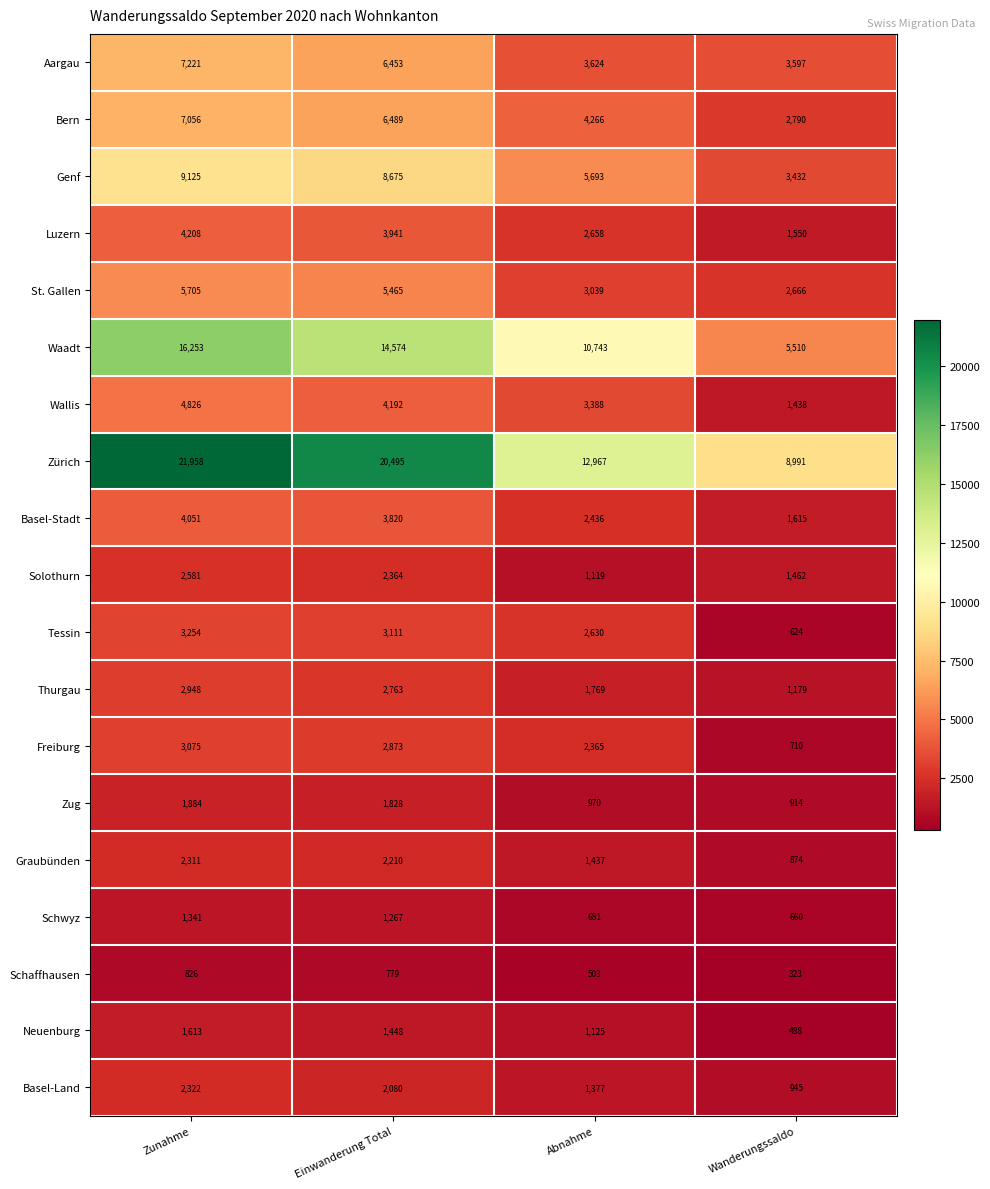

How many categories are shown in the chart?

4